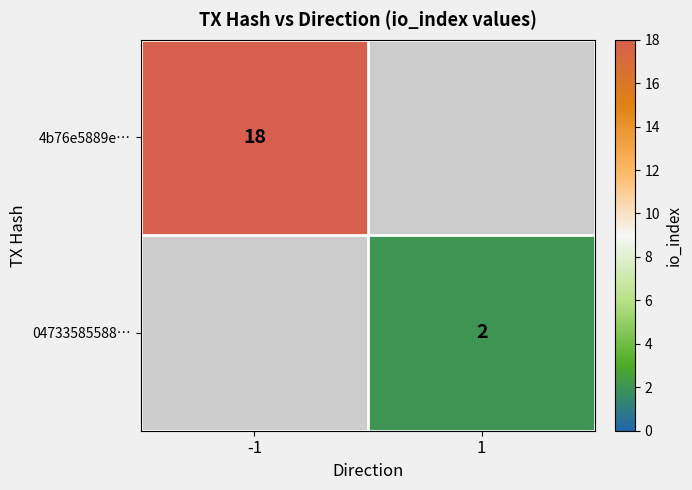

The 4b76e5889e… series shows 12 at -1. True or false?

False